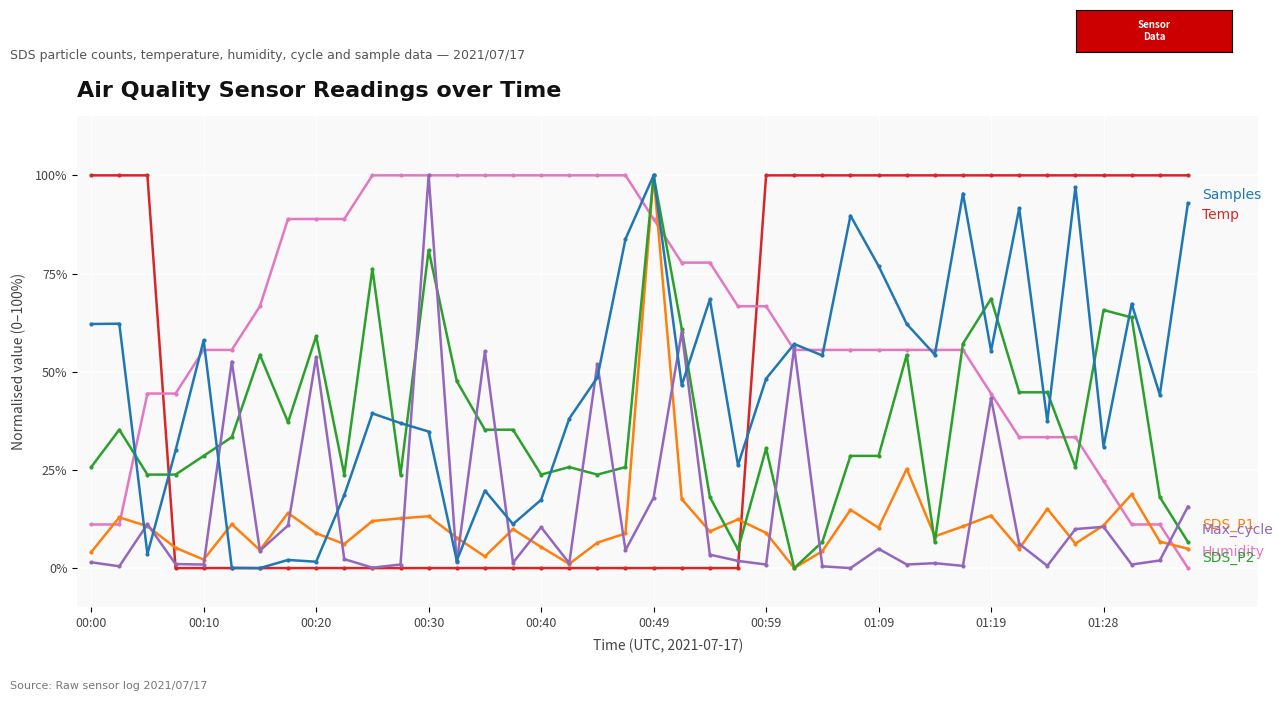

What is the maximum value shown in the chart?

100.0